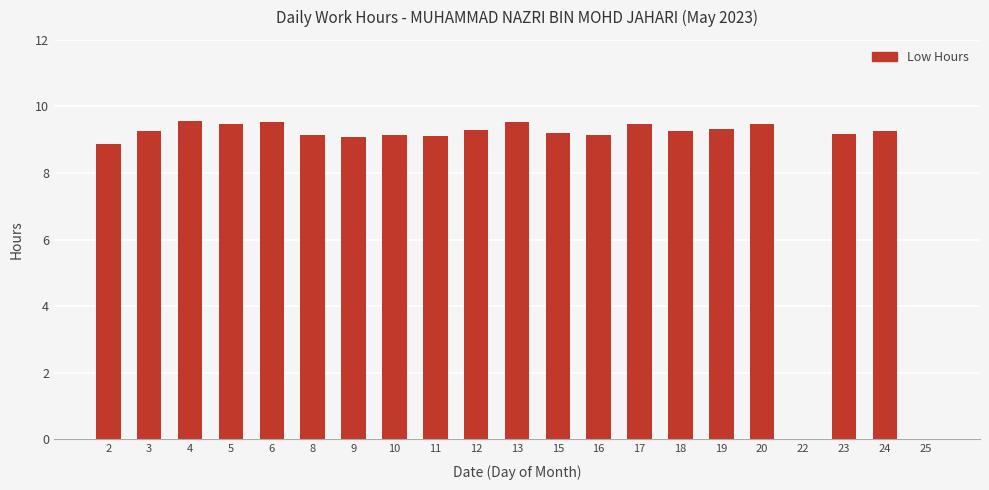

How many distinct data groups are displayed?

1